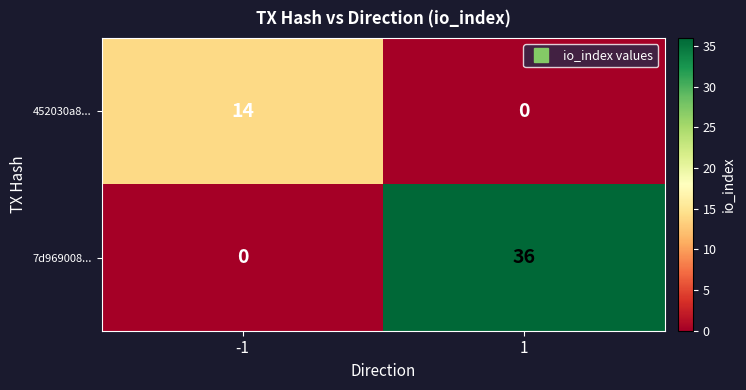

Which series has the largest total across all categories?

7d969008...